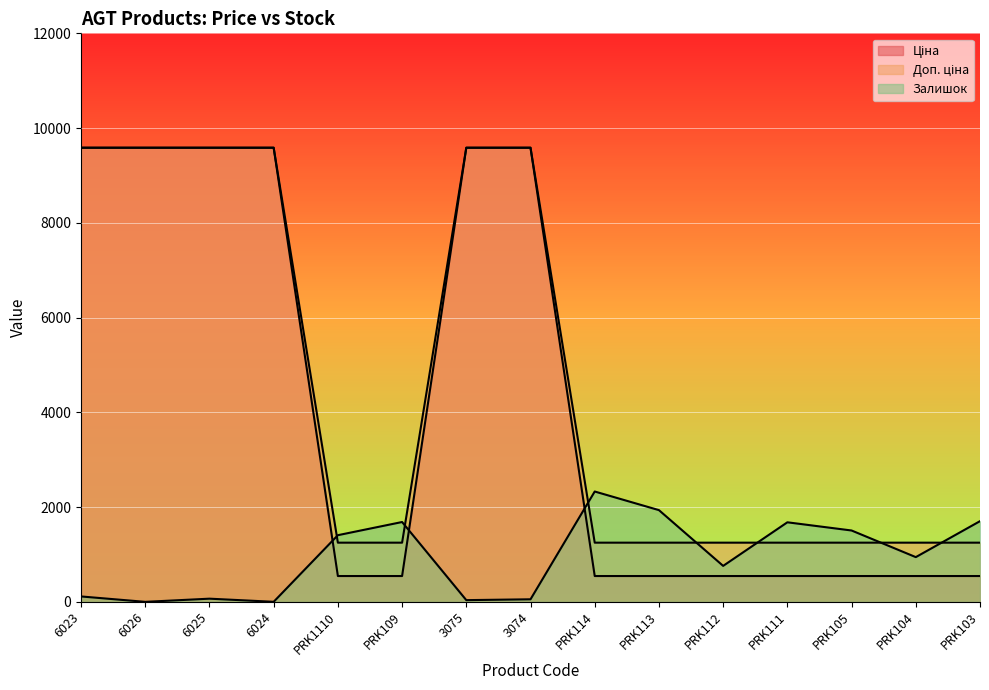

True or false: Доп. ціна and Ціна intersect in this chart.

False